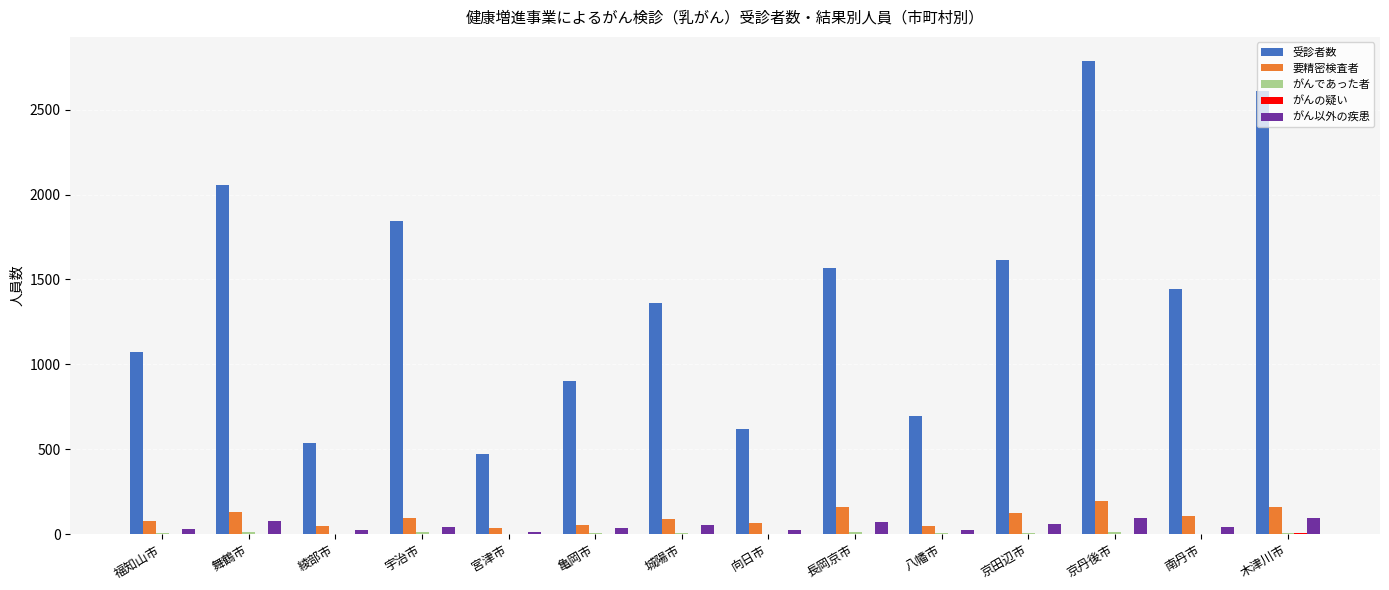

True or false: 受診者数 has a value of 203 at 亀岡市.

False